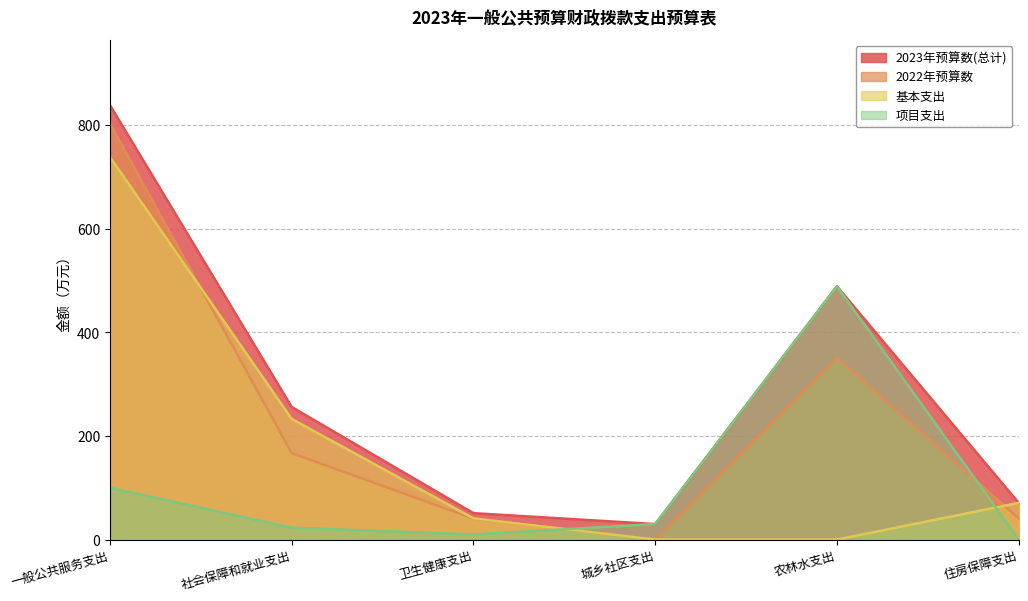

How many values in the 项目支出 series are below 30?

3